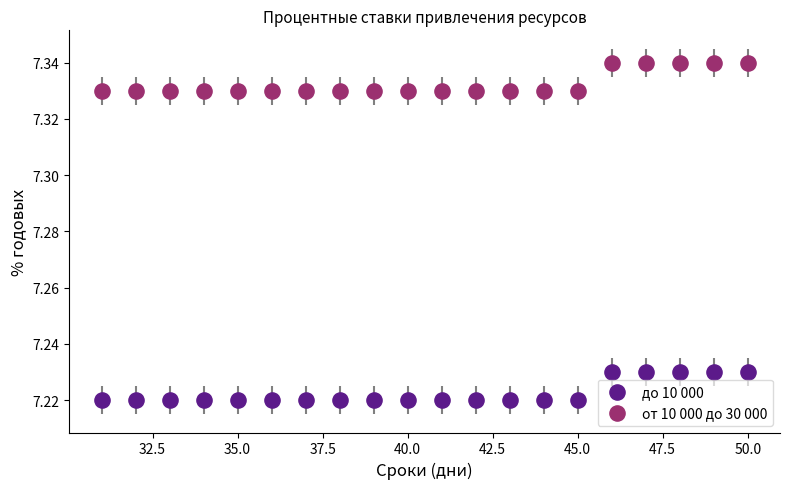

Across all data points, what is the range of X values (max minus min)?

19.0